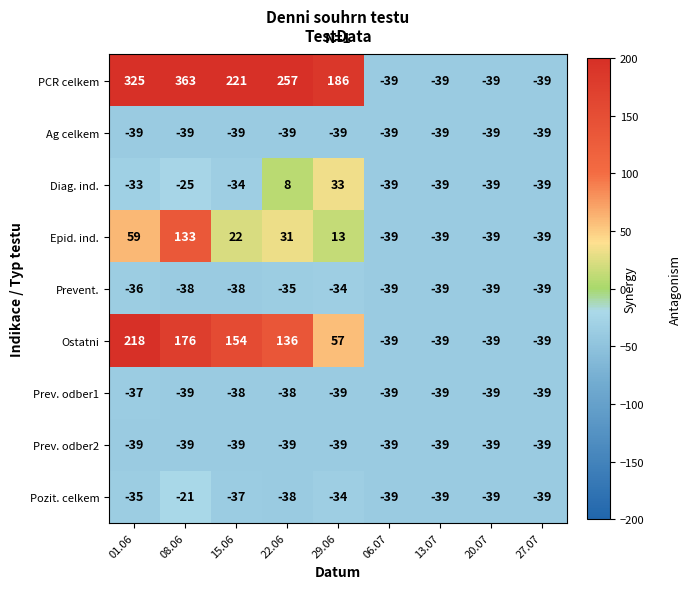

True or false: Ostatni has a value of -39 at 27.07.

True